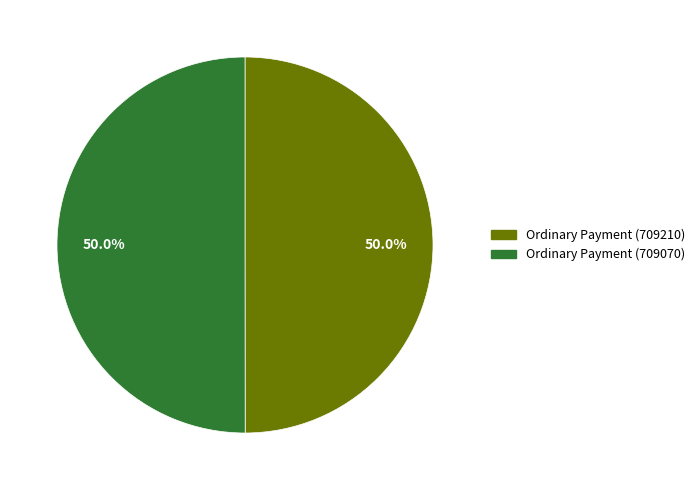

Is the sum of Ordinary Payment (709210) and Ordinary Payment (709070) greater than half?

Yes